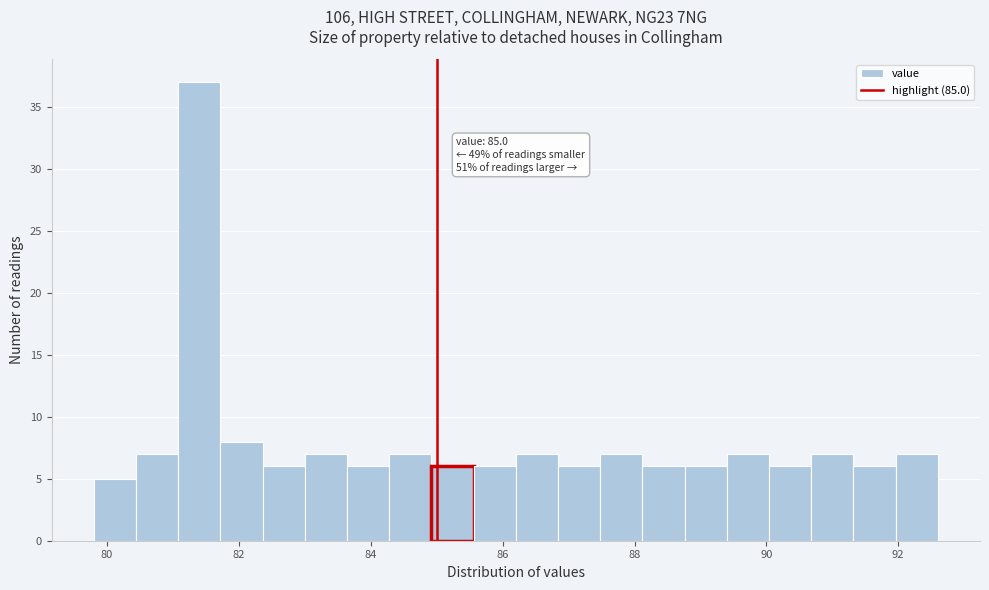

Read against the x-axis, roughly where is the centre of the tallest bar?

81.4